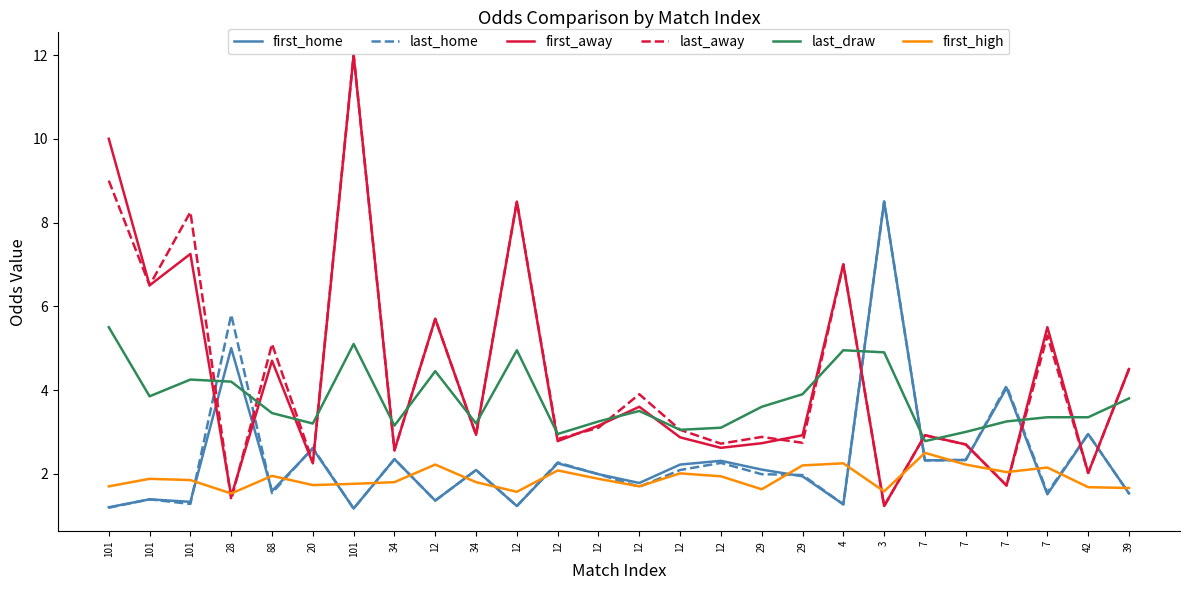

The value of last_away at 12 is 5.7. True or false?

True